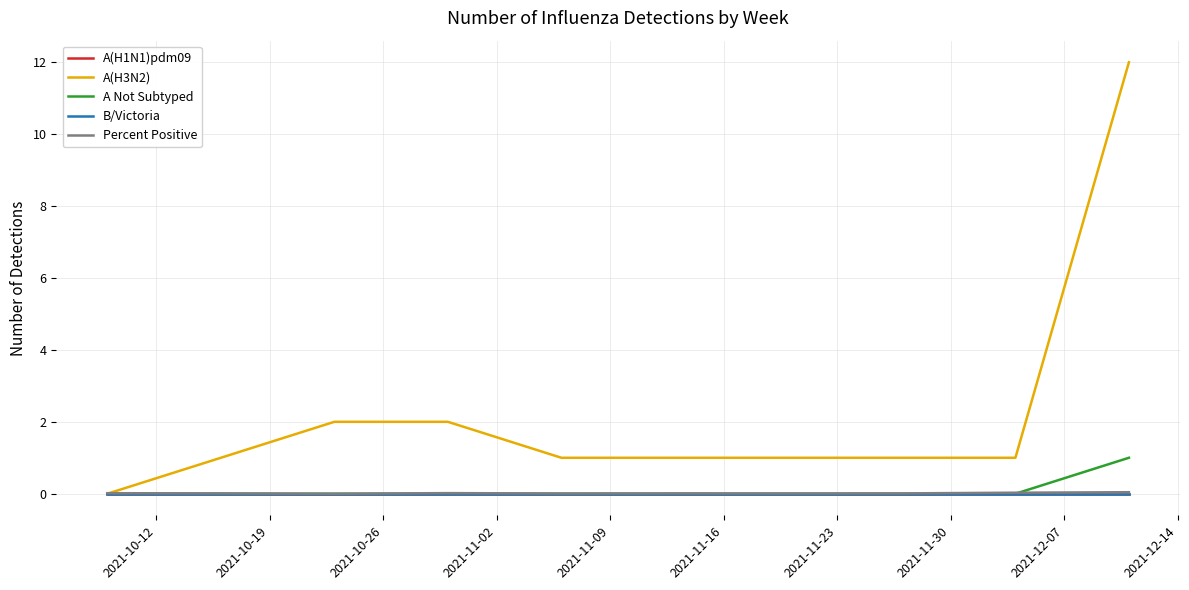

Does the chart have visible grid lines?

Yes